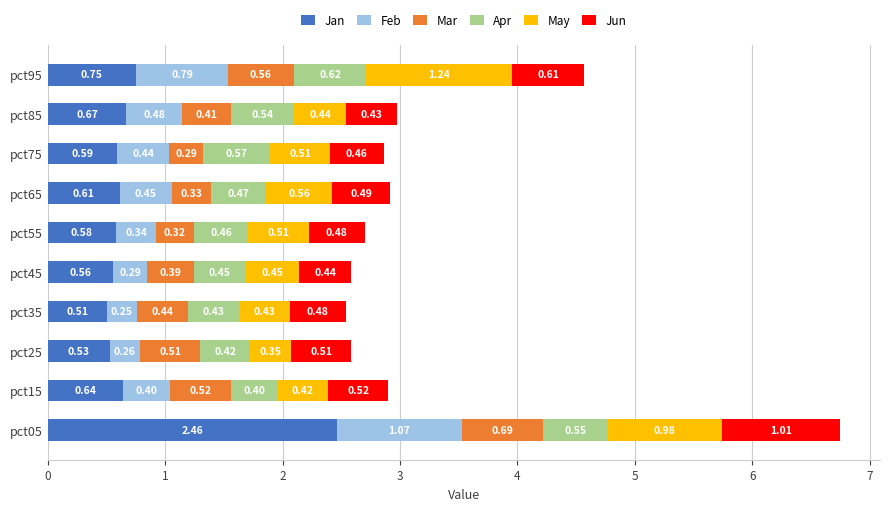

At which category is the sum across all series the highest?

pct05